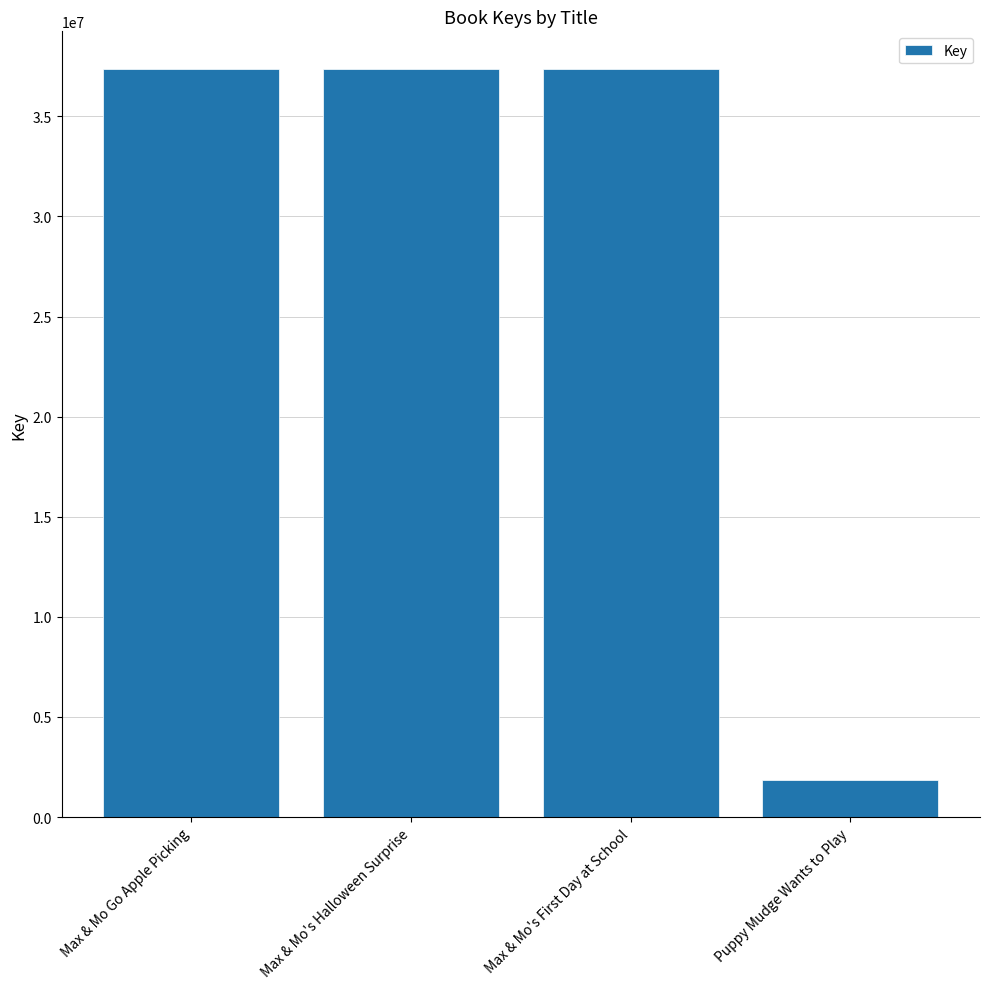

Between Puppy Mudge Wants to Play and Max & Mo's Halloween Surprise, which is larger?

Max & Mo's Halloween Surprise